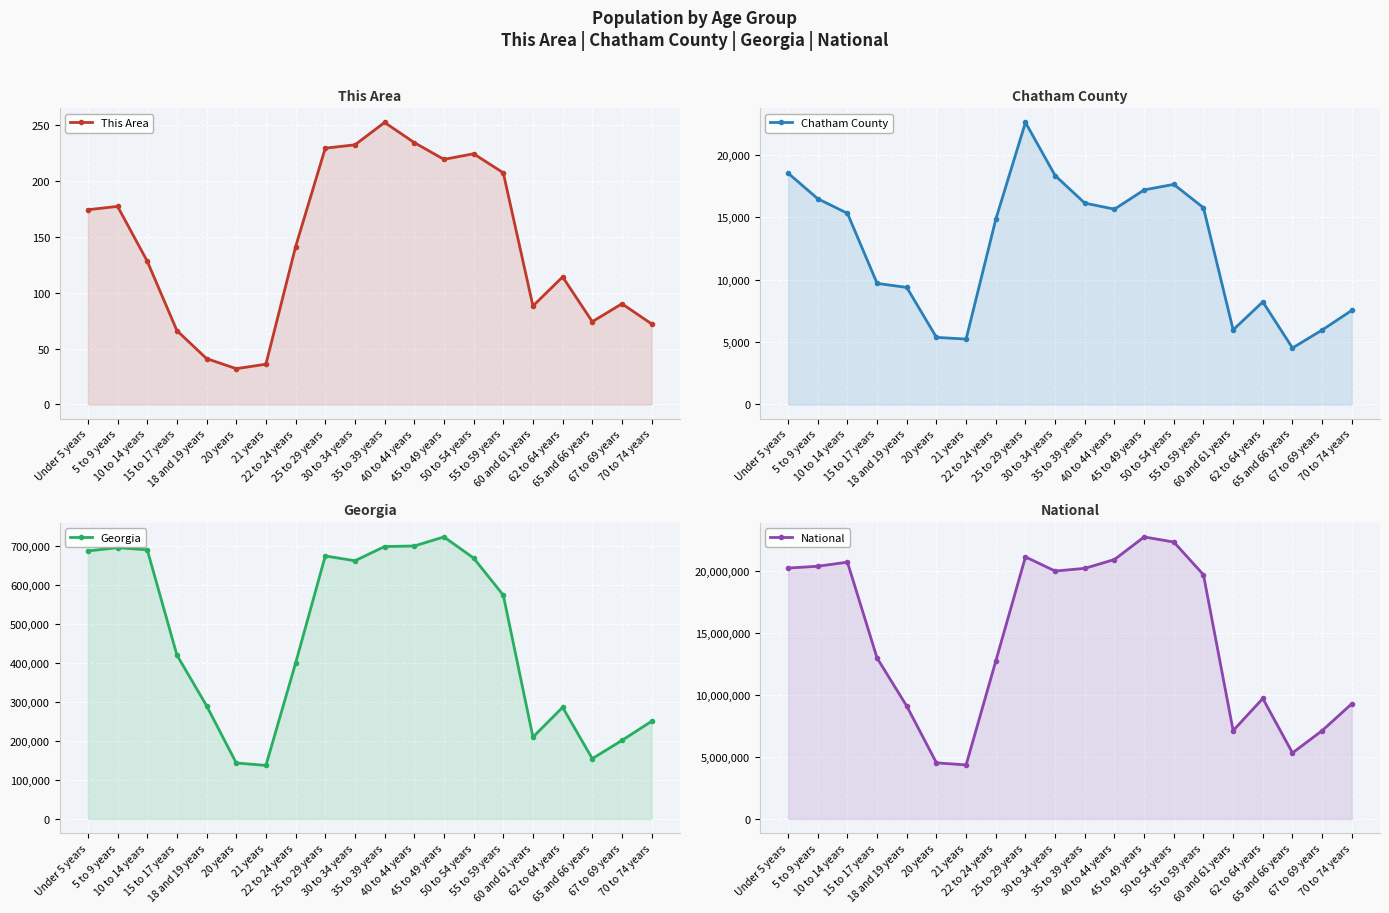

What is the sum of the Chatham County values at 50 to 54 years and 20 years?

22999